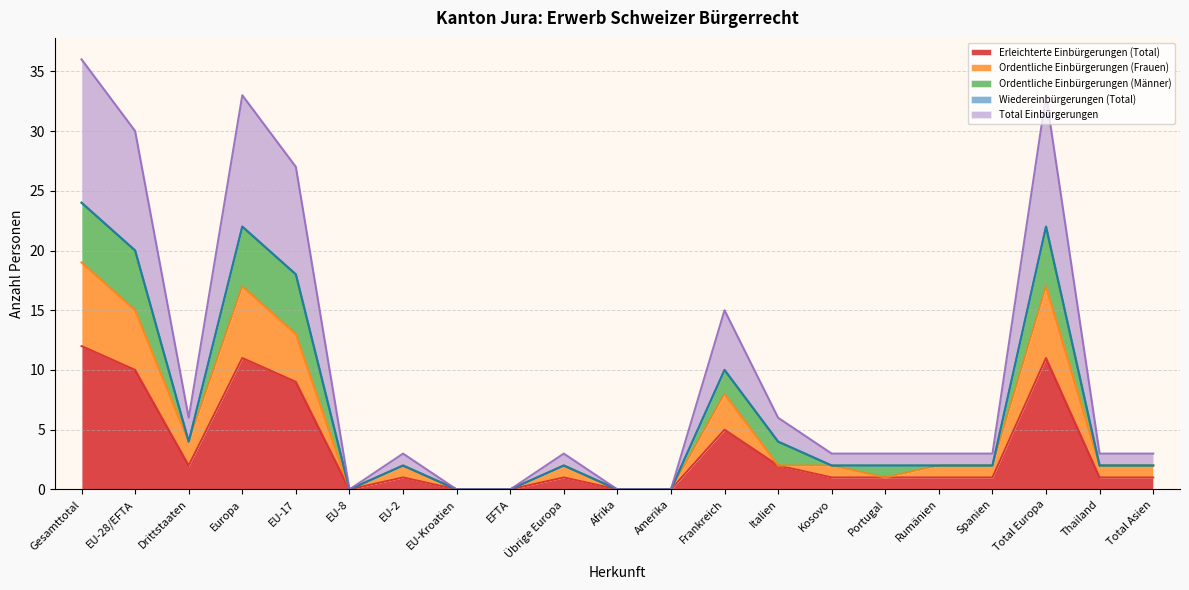

How many values in the Erleichterte Einbürgerungen (Total) series are below 1?

5